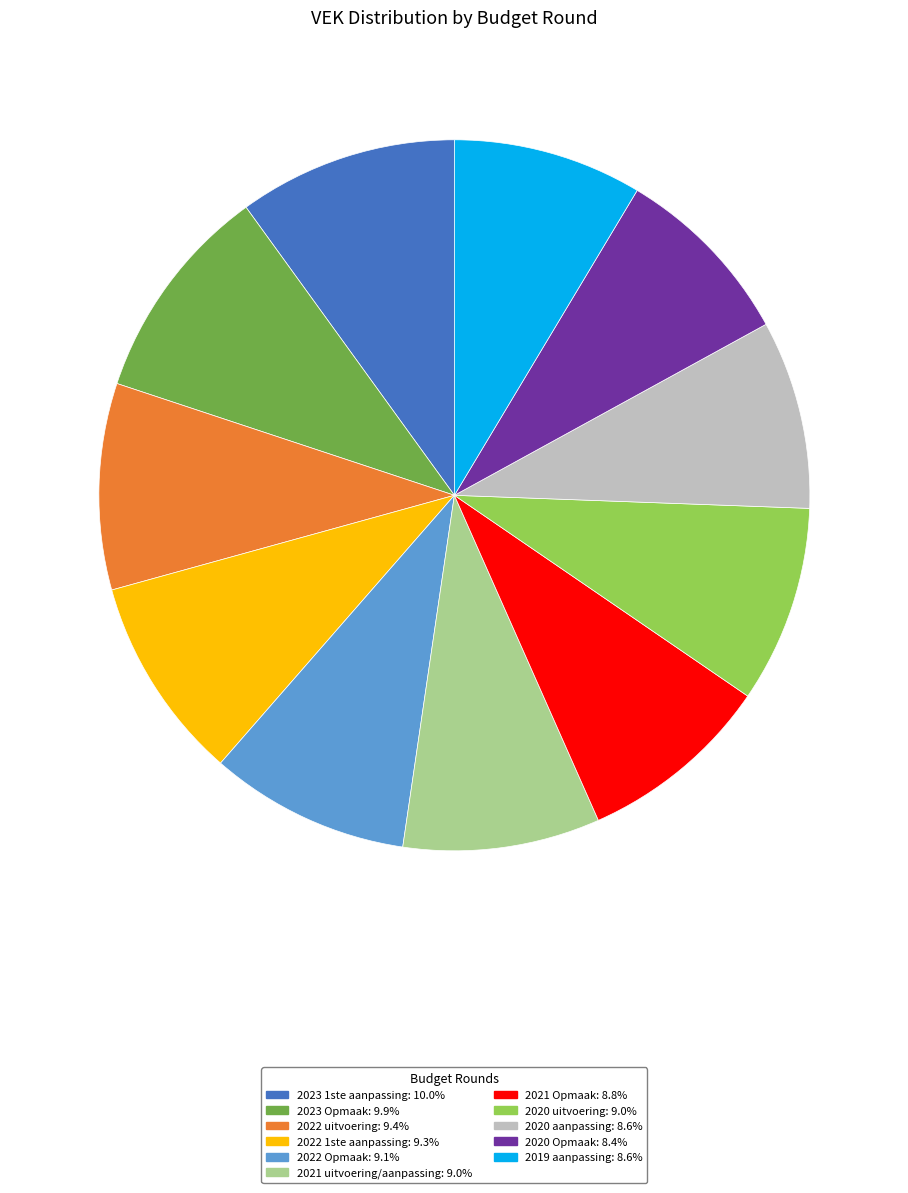

The 2020 aanpassing slice represents 17% of the pie. True or false?

False